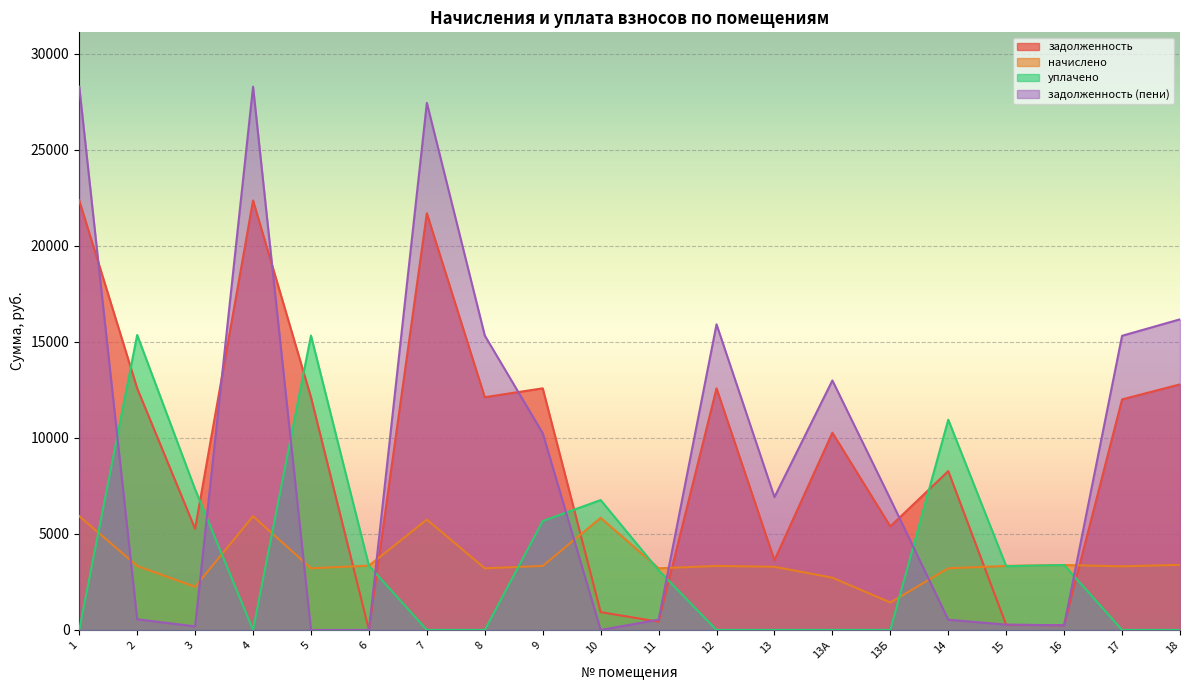

What is the label of the 3rd point from the left?

3